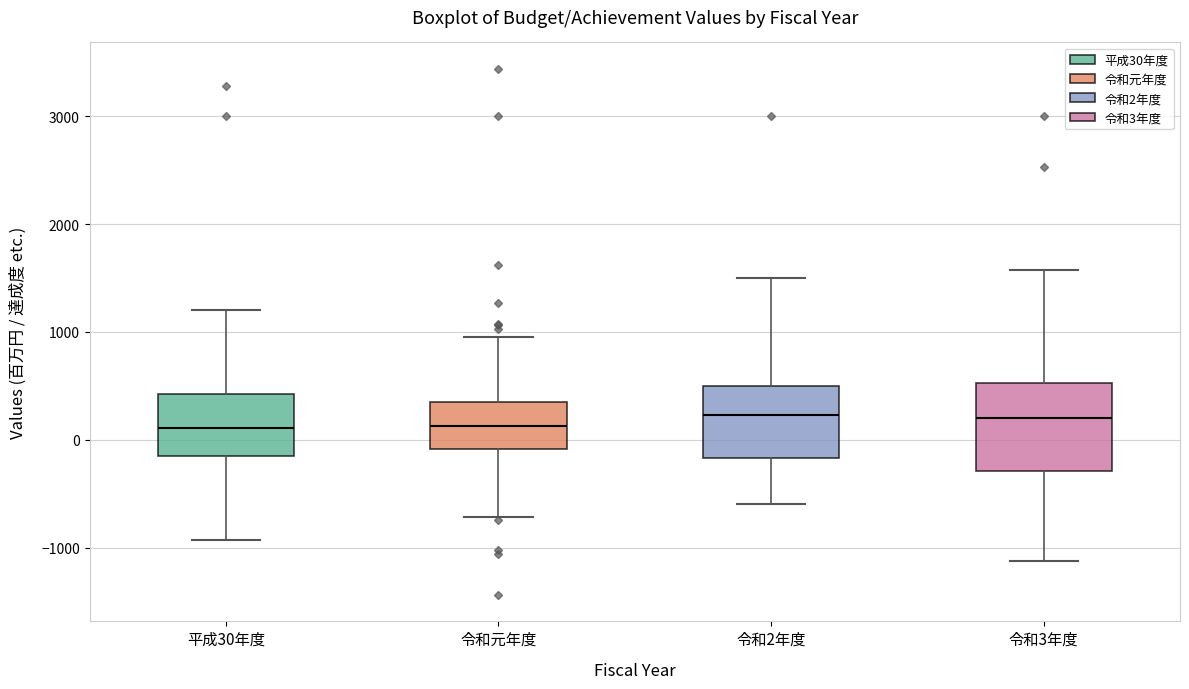

Reading left to right, transcribe this box plot: for each box, give where its median line is, the range the box spans, and where its two whiskers end, as read against the y-axis. The values are not printed on the chart, so give them approximately, as read against the axis.

平成30年度: median 100, box -200 to 400, whiskers -900 to 1200
令和元年度: median 100, box -100 to 400, whiskers -700 to 1000
令和2年度: median 200, box -200 to 500, whiskers -600 to 1500
令和3年度: median 200, box -300 to 500, whiskers -1100 to 1600